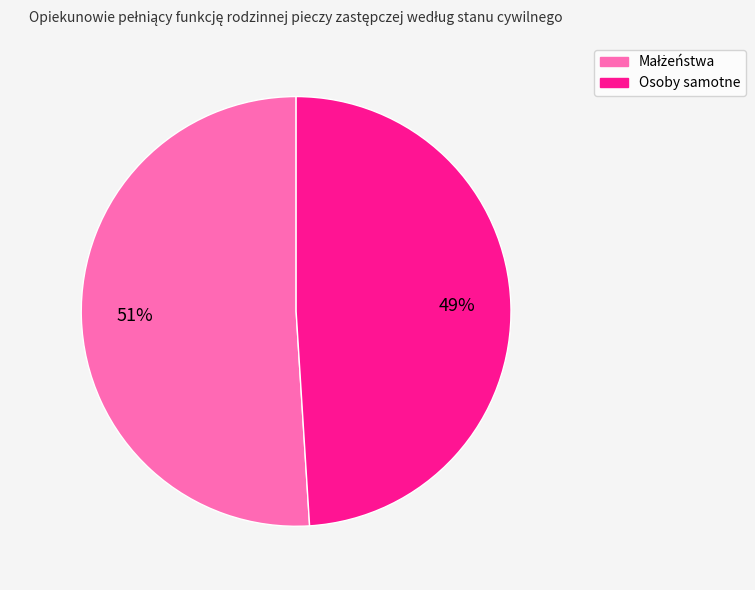

Is there any slice that represents more than half of the pie?

Yes